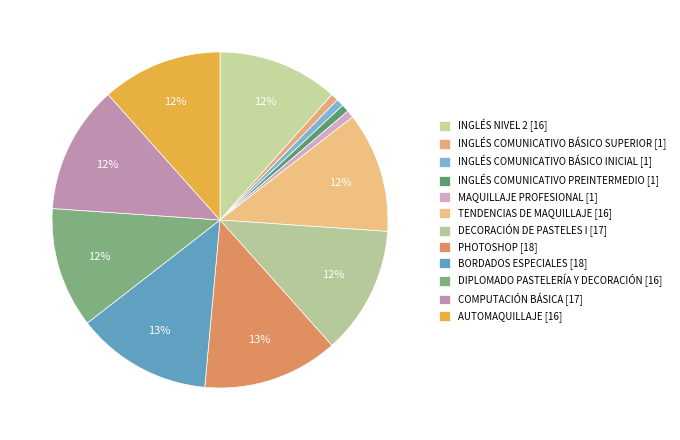

Do PHOTOSHOP and BORDADOS ESPECIALES together represent more than half of the pie?

No